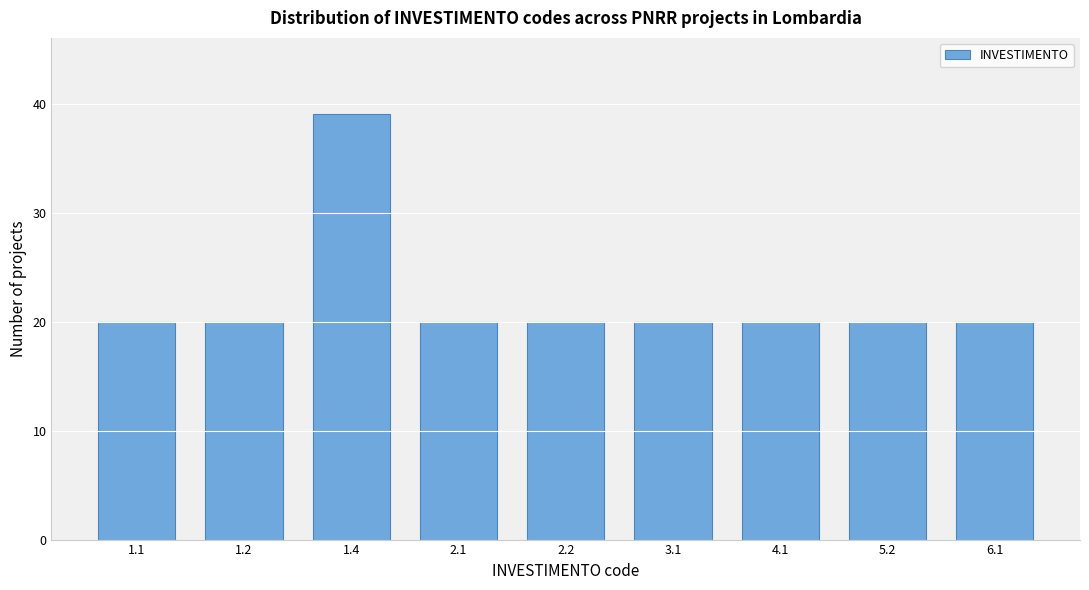

Reading left to right, extract all data points from this chart.

1.1=20	1.2=20	1.4=39	2.1=20	2.2=20	3.1=20	4.1=20	5.2=20	6.1=20